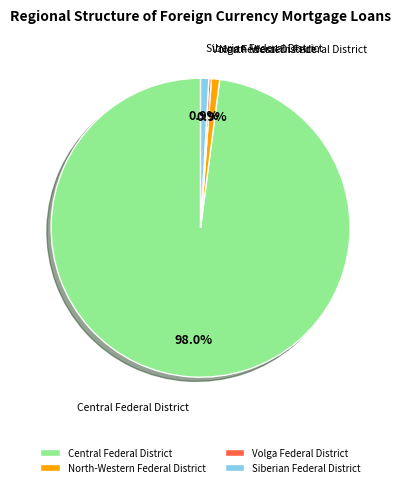

Is the sum of North-Western Federal District and Central Federal District greater than half?

Yes